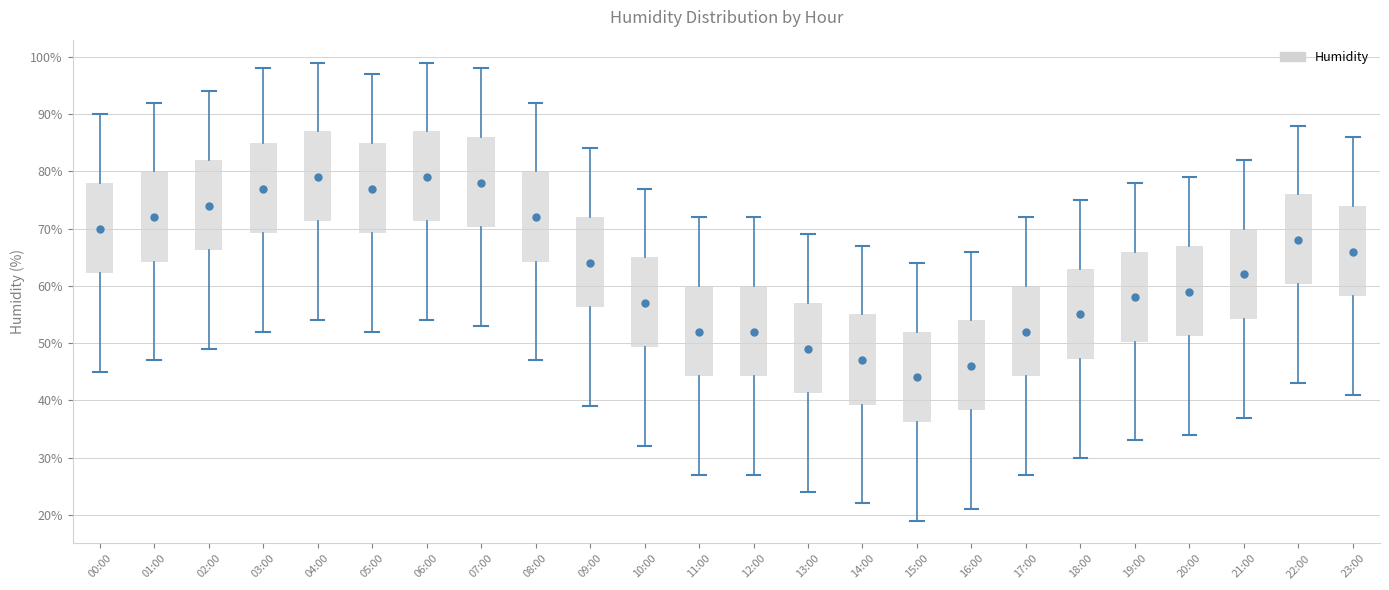

Reading left to right, read every box against the y-axis: the position of its median line, the range the box covers, and the ends of its whiskers. The values are not printed on the chart, so give them approximately, as read against the axis.

00:00: median 70, box 62 to 78, whiskers 45 to 90
01:00: median 72, box 64 to 80, whiskers 47 to 92
02:00: median 74, box 66 to 82, whiskers 49 to 94
03:00: median 77, box 69 to 85, whiskers 52 to 98
04:00: median 79, box 71 to 87, whiskers 54 to 99
05:00: median 77, box 69 to 85, whiskers 52 to 97
06:00: median 79, box 71 to 87, whiskers 54 to 99
07:00: median 78, box 70 to 86, whiskers 53 to 98
08:00: median 72, box 64 to 80, whiskers 47 to 92
09:00: median 64, box 56 to 72, whiskers 39 to 84
10:00: median 57, box 49 to 65, whiskers 32 to 77
11:00: median 52, box 44 to 60, whiskers 27 to 72
12:00: median 52, box 44 to 60, whiskers 27 to 72
13:00: median 49, box 41 to 57, whiskers 24 to 69
14:00: median 47, box 39 to 55, whiskers 22 to 67
15:00: median 44, box 36 to 52, whiskers 19 to 64
16:00: median 46, box 38 to 54, whiskers 21 to 66
17:00: median 52, box 44 to 60, whiskers 27 to 72
18:00: median 55, box 47 to 63, whiskers 30 to 75
19:00: median 58, box 50 to 66, whiskers 33 to 78
20:00: median 59, box 51 to 67, whiskers 34 to 79
21:00: median 62, box 54 to 70, whiskers 37 to 82
22:00: median 68, box 60 to 76, whiskers 43 to 88
23:00: median 66, box 58 to 74, whiskers 41 to 86